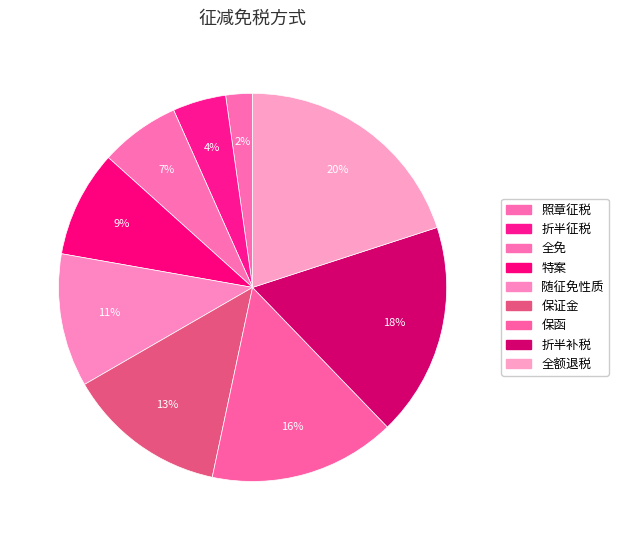

Which slice is the smallest?

照章征税